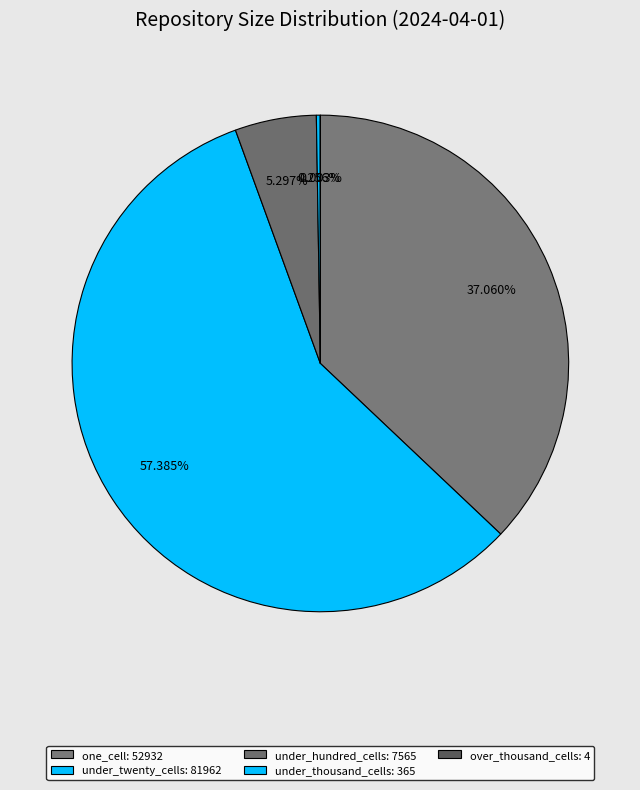

Does under_twenty_cells account for over 50% of the chart?

Yes